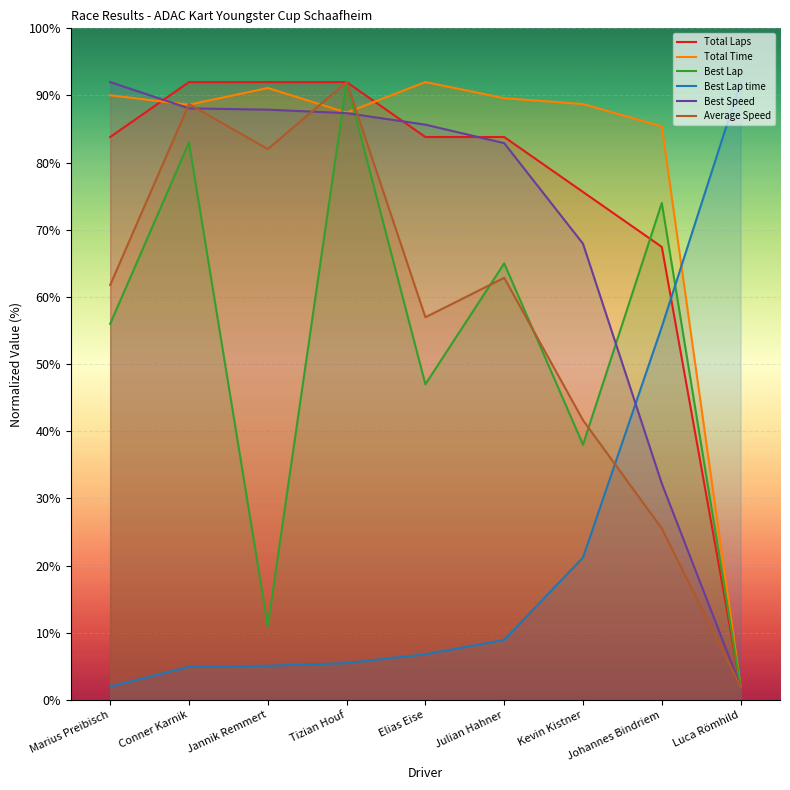

What is the difference between the maximum and minimum values in the Best Speed series?

90.0